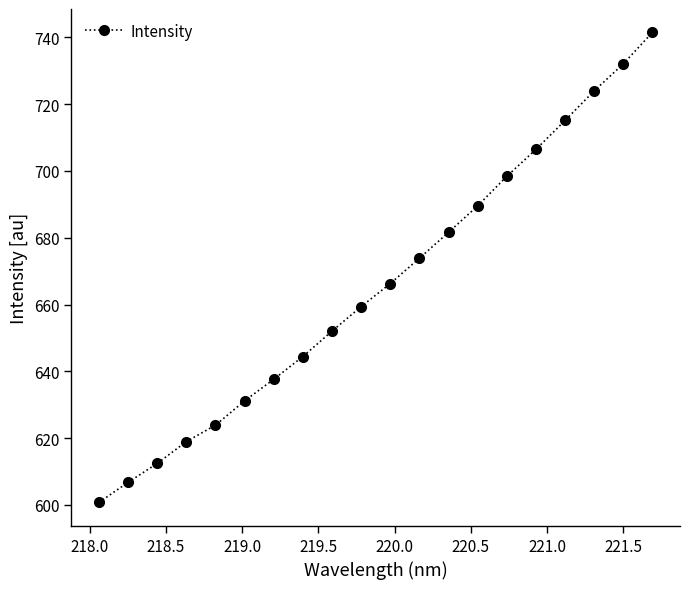

What is the minimum value shown in the chart?

600.8